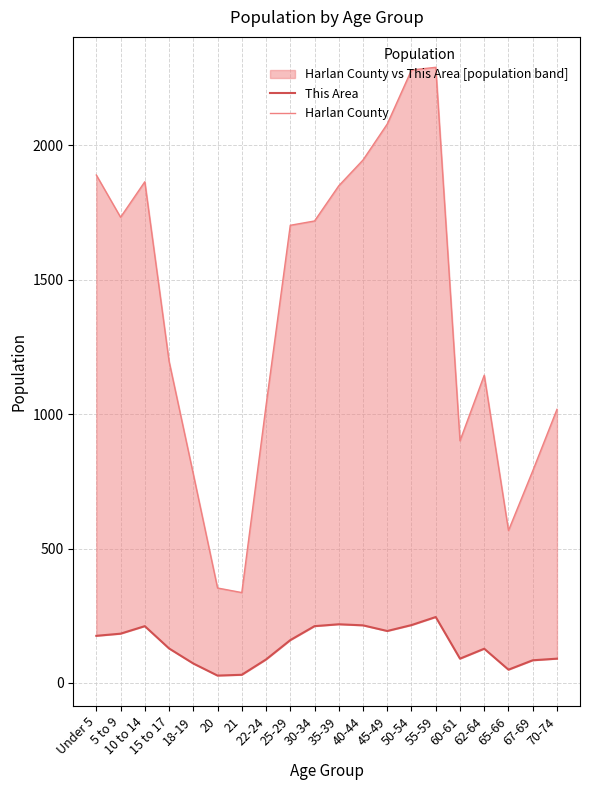

Reading left to right, transcribe all the data shown in this chart.

This Area: 175	183	211	128	72	27	30	87	159	211	218	214	193	215	245	90	127	49	84	90
Harlan County: 1890	1733	1865	1197	777	353	336	1032	1703	1719	1850	1946	2080	2281	2291	901	1145	567	789	1018